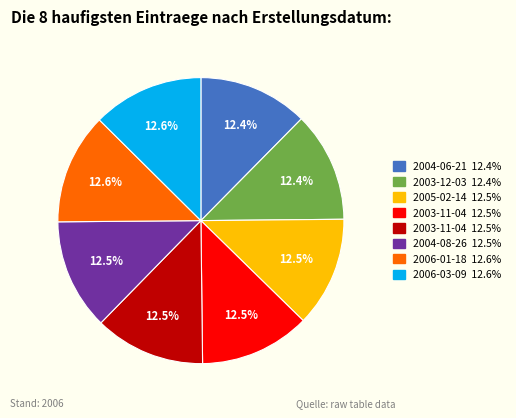

Is there a majority slice in this chart?

No